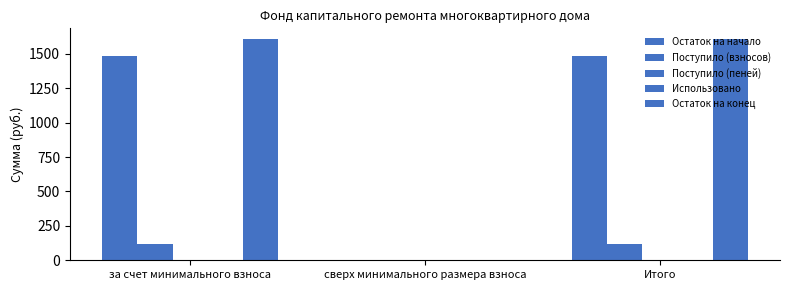

Are the bars horizontal?

No